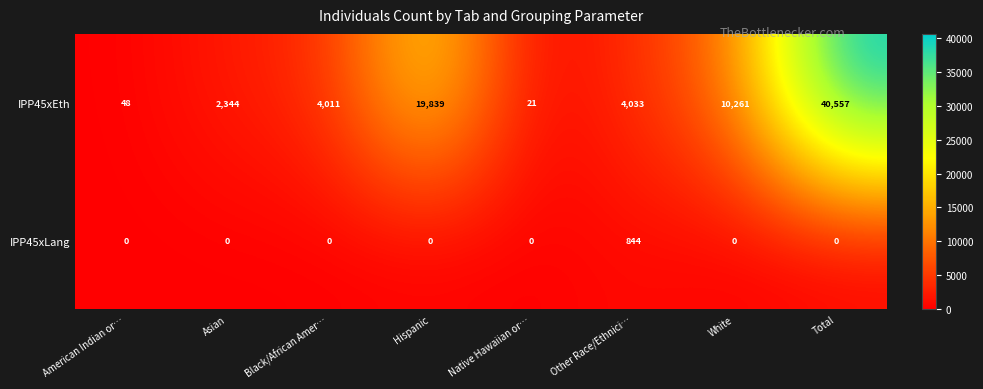

At which category is the sum across all series the highest?

Total